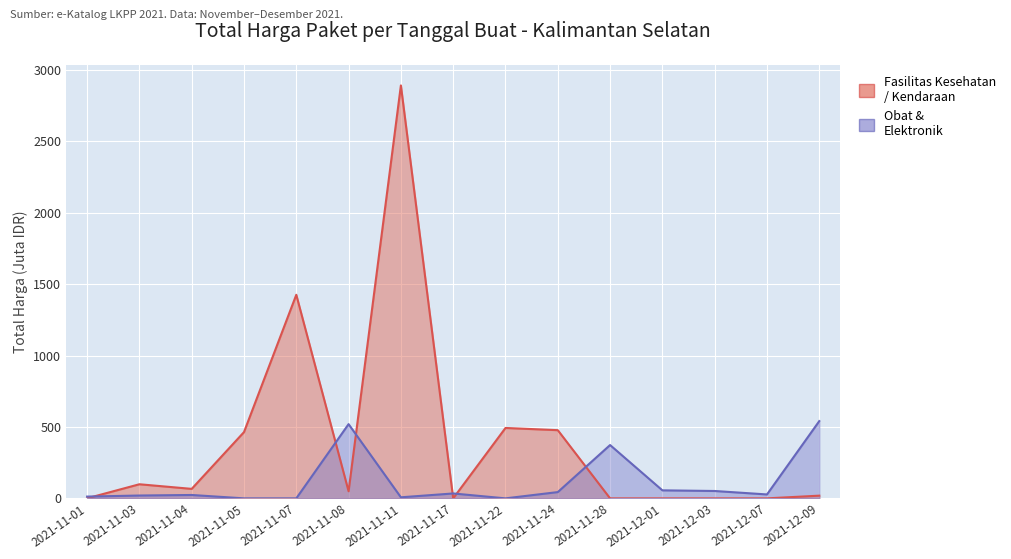

What are all the series names shown in the legend?

Fasilitas Kesehatan / Kendaraan, Obat & Elektronik